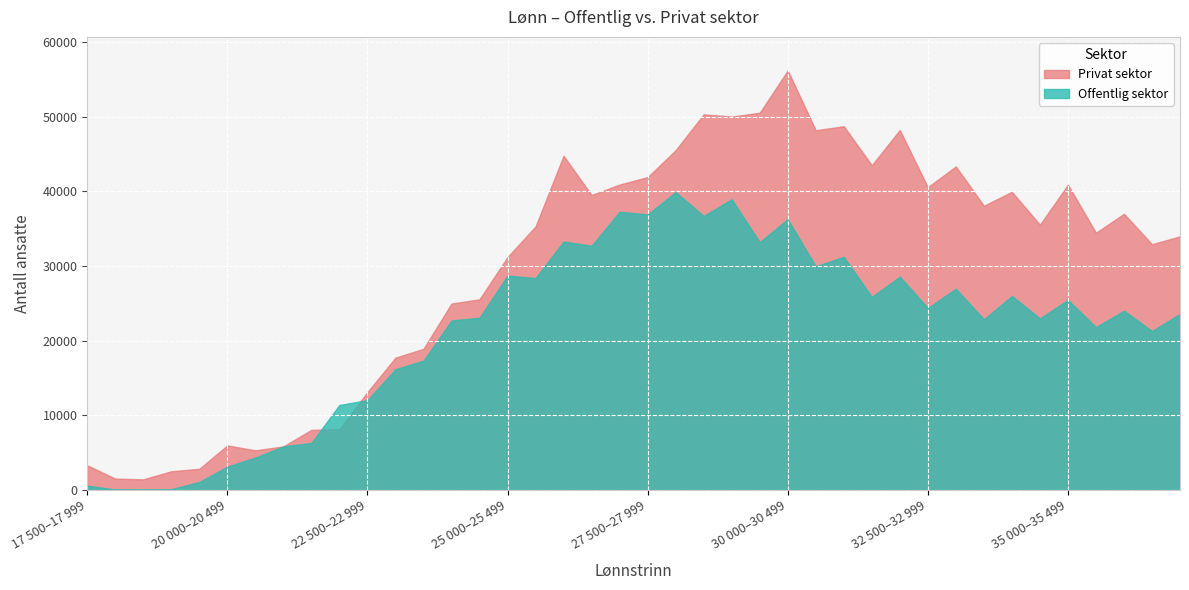

What is the highest value of the Offentlig sektor series?

39915